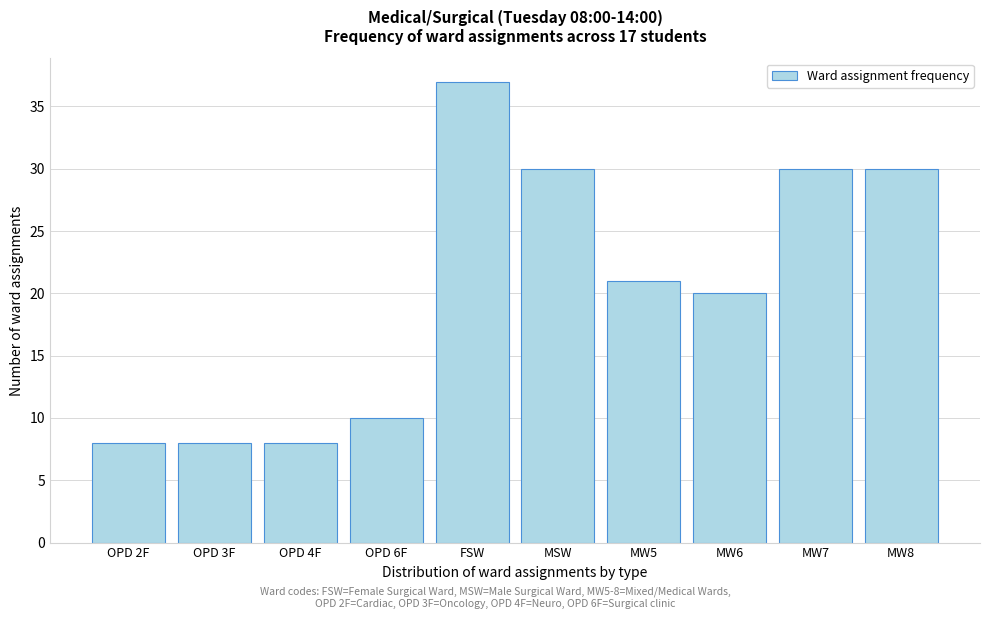

Reading left to right, extract all data points from this chart.

OPD 2F=8	OPD 3F=8	OPD 4F=8	OPD 6F=10	FSW=37	MSW=30	MW5=21	MW6=20	MW7=30	MW8=30